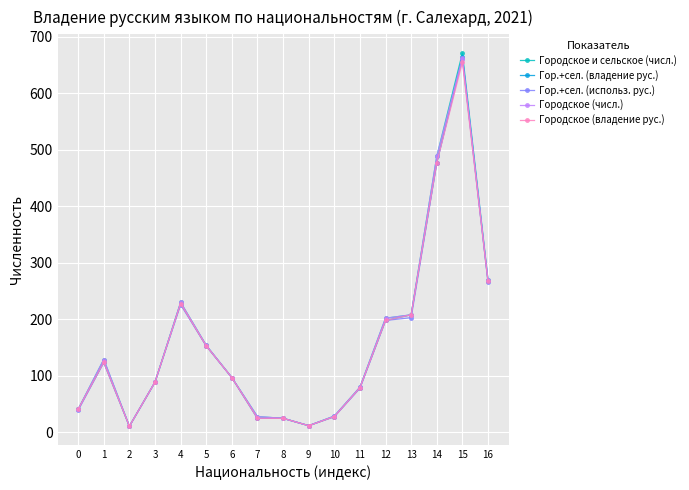

At which category does Городское и сельское (числ.) reach its first local peak?

1